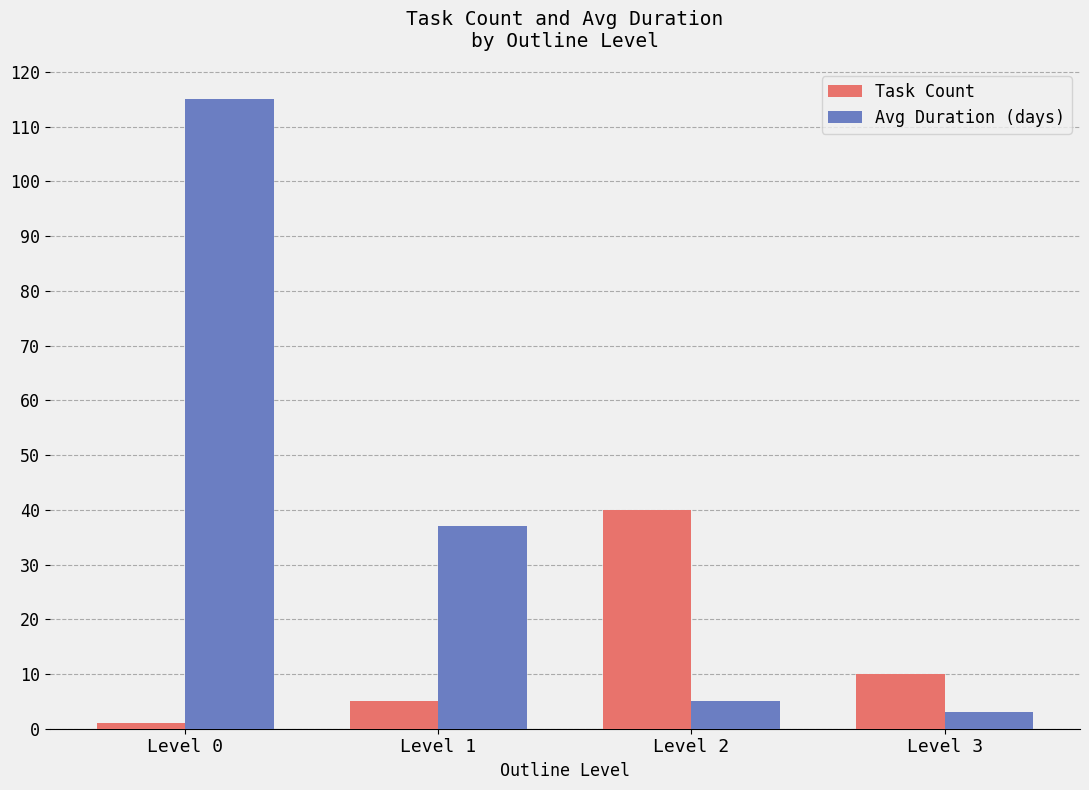

What is the difference between the highest and lowest values at Level 2?

35